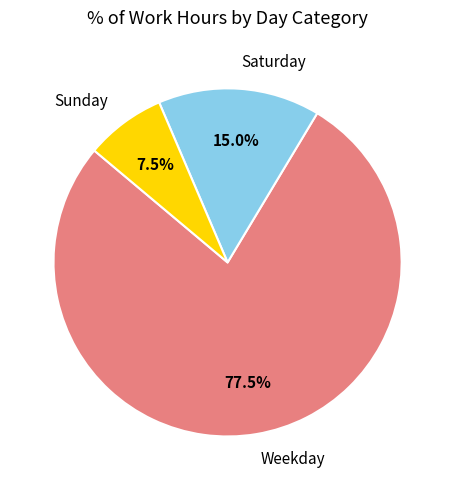

What percentage do Sunday and Saturday together represent?

22.5%